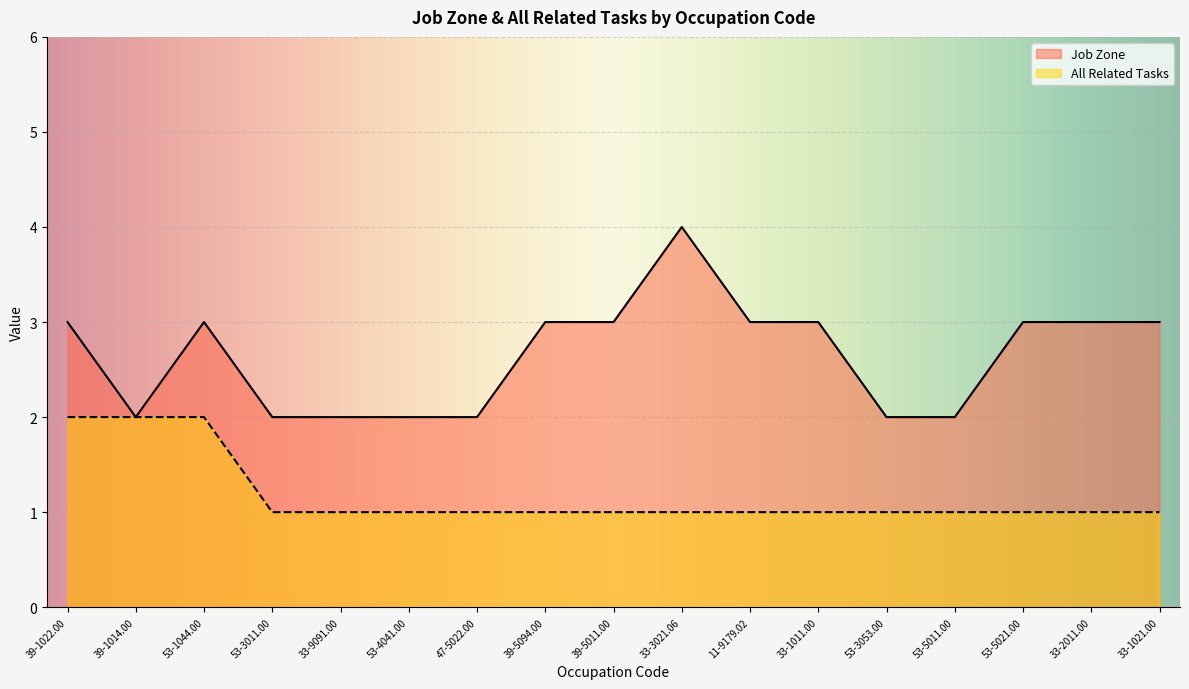

Between 33-9091.00 and 33-1011.00, which series saw the biggest shift?

Job Zone